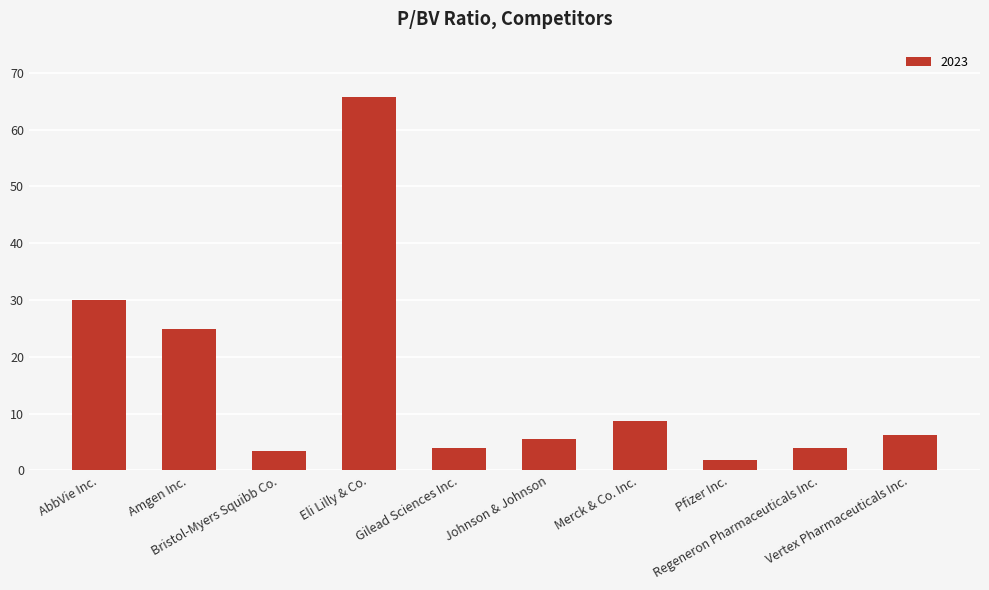

How many bars are there in total?

10